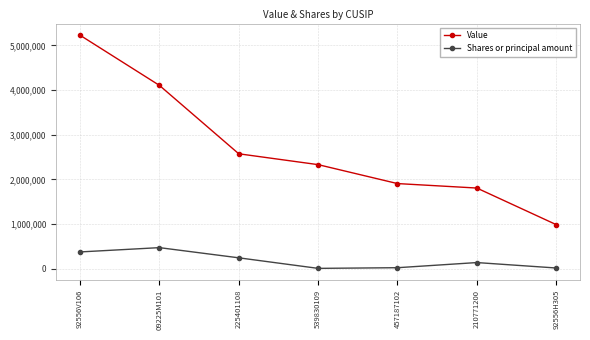

Where is Shares or principal amount nearest to the value 238459?

225401108